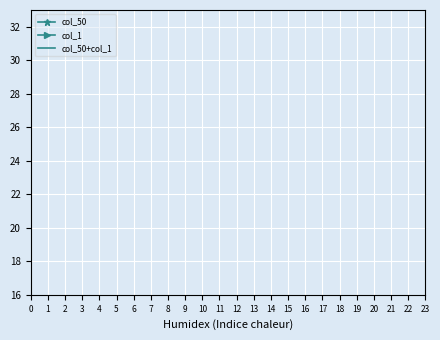

The col_50+col_1 series shows 1 at 8. True or false?

False